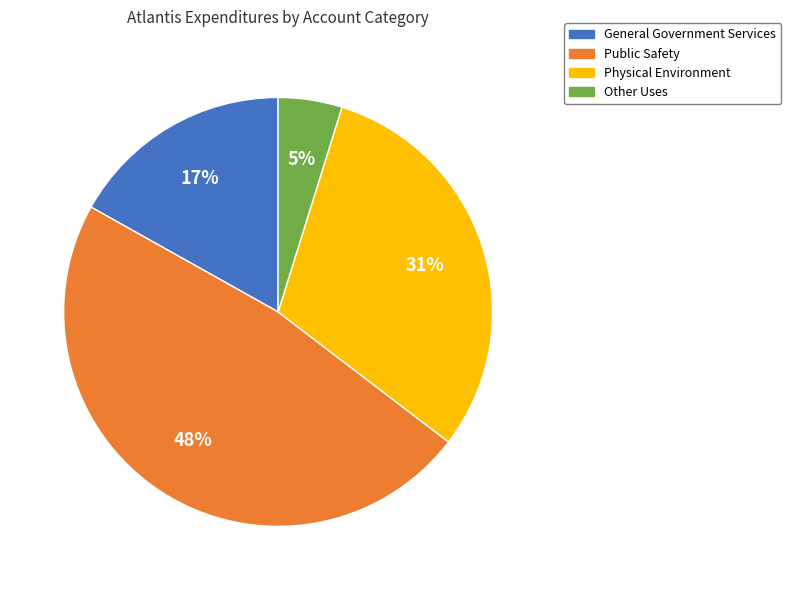

Rank the categories by value from highest to lowest.

Public Safety, Physical Environment, General Government Services, Other Uses